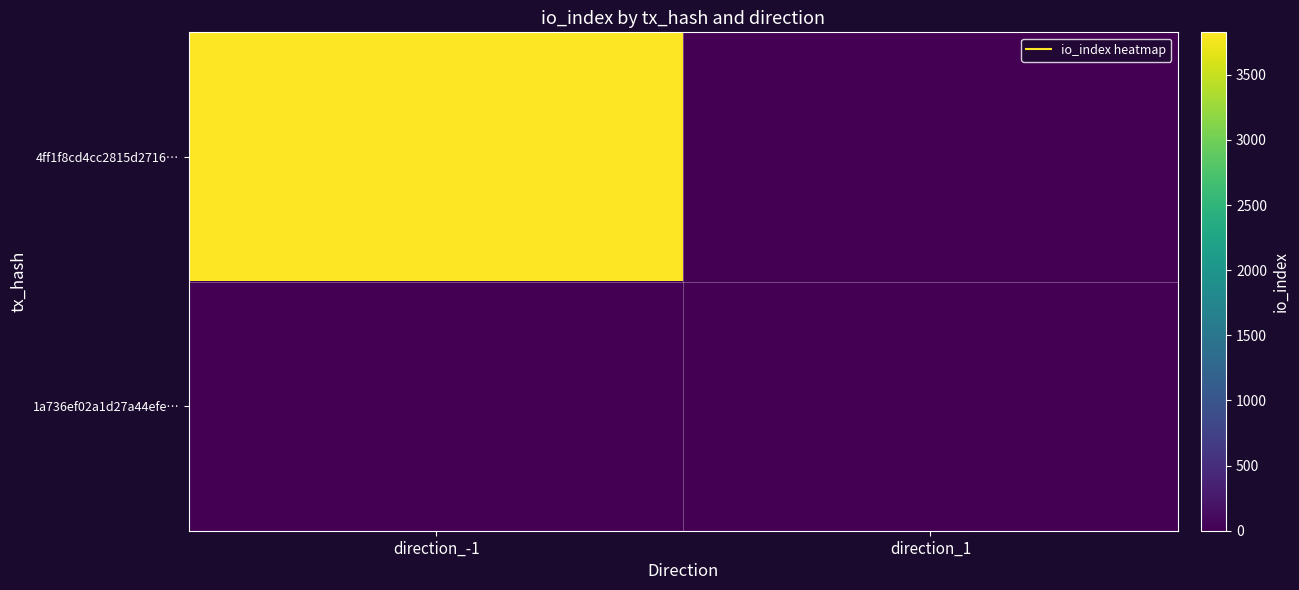

What is the maximum value shown in the chart?

3826